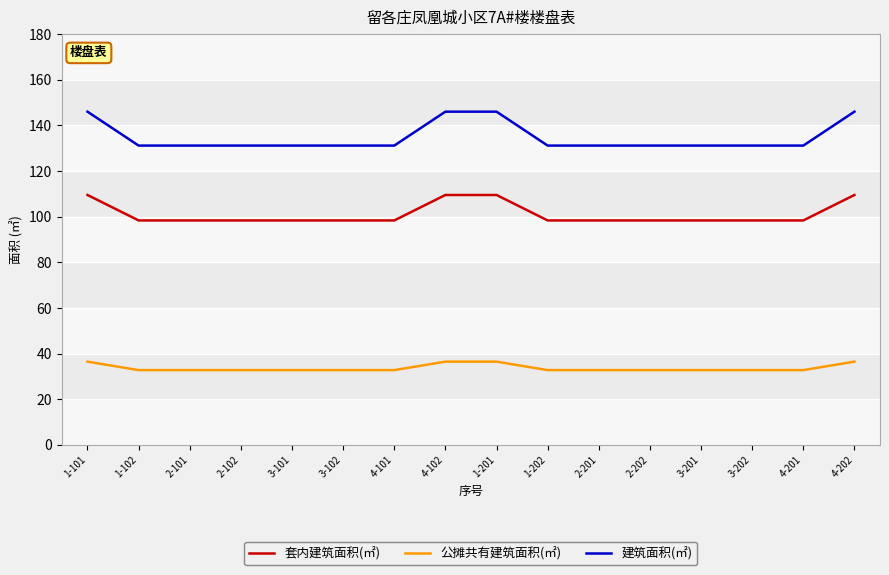

How many categories are shown in the chart?

16